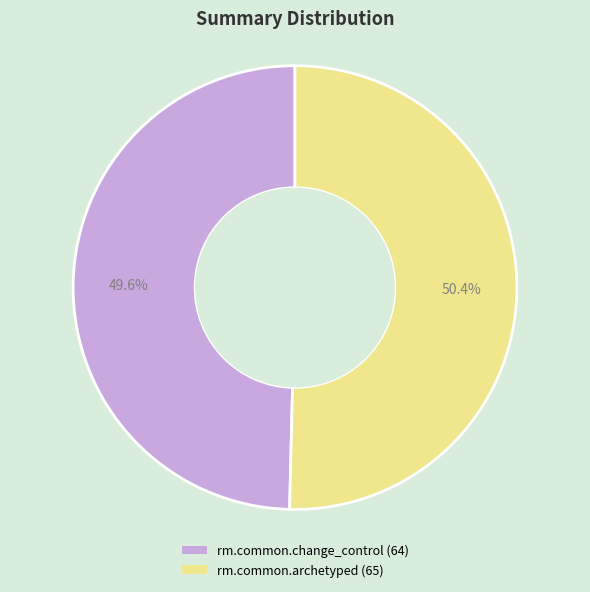

What is the smallest slice in the pie chart?

rm.common.change_control